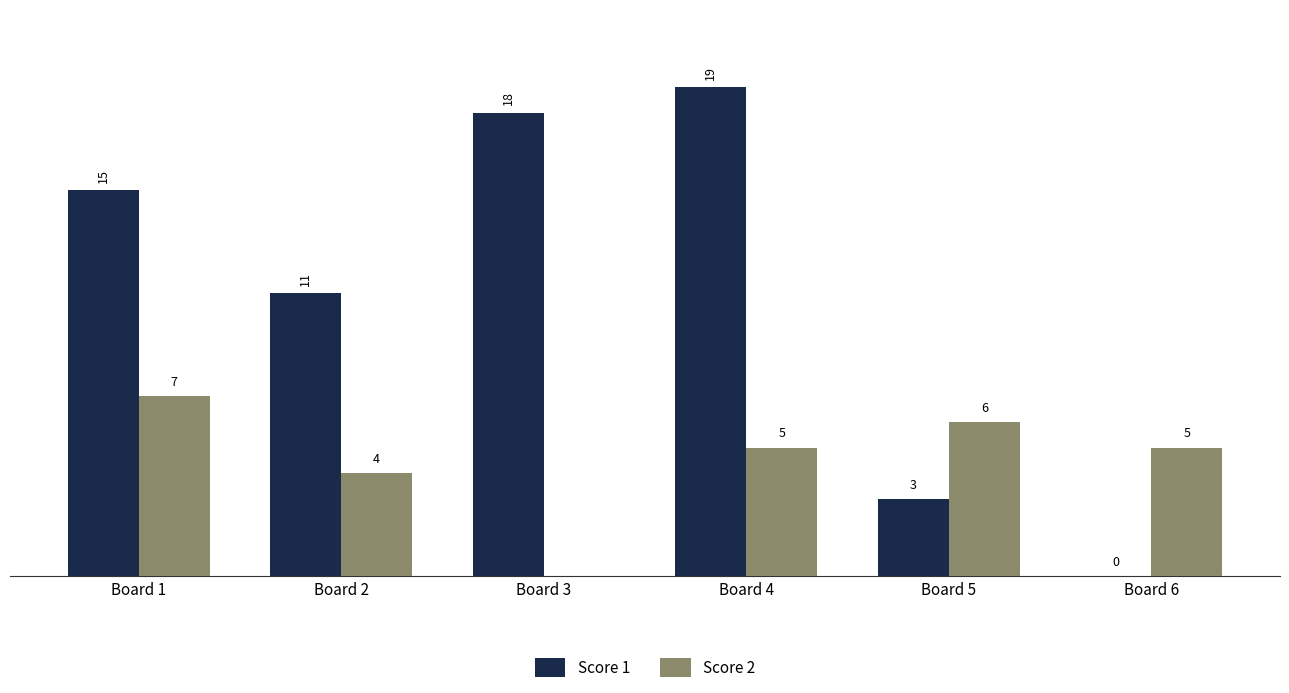

Which series has the largest total across all categories?

Score 1